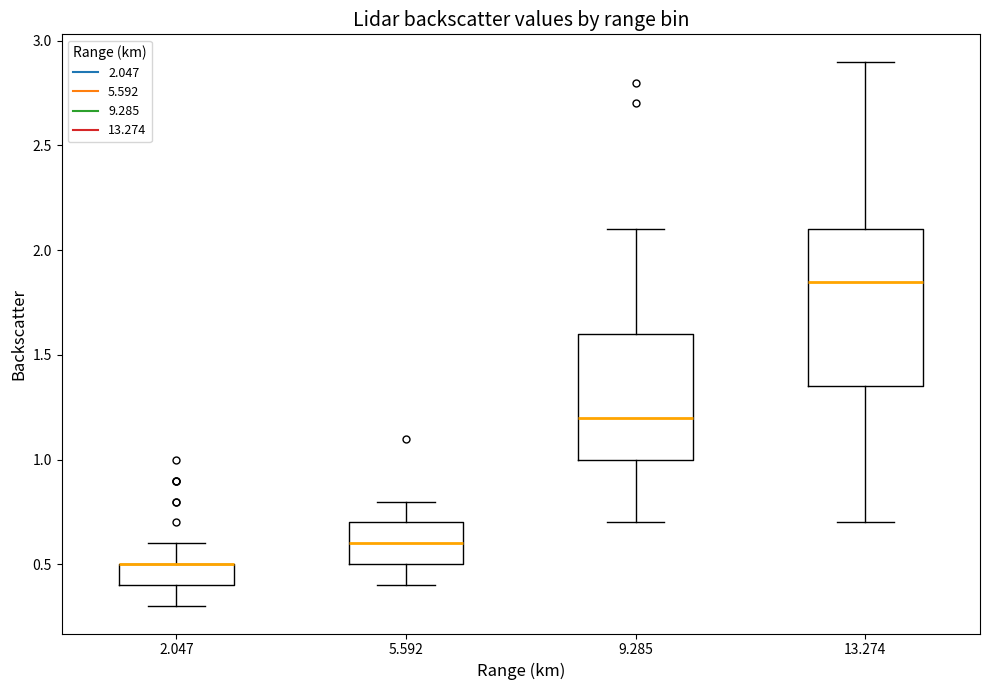

Which box is the tallest, from its lower edge to its upper edge?

13.274